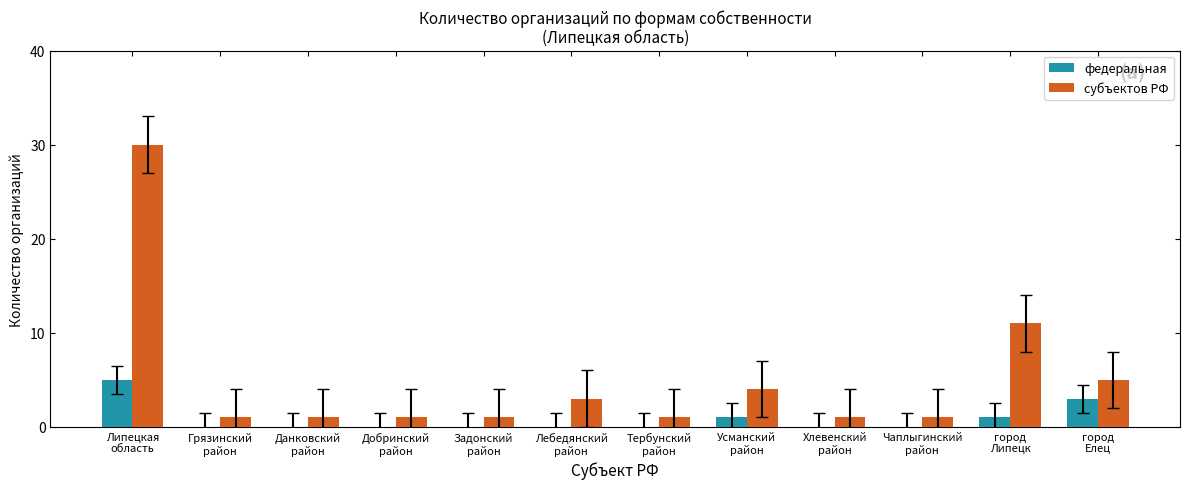

At which category is the sum across all series the highest?

Липецкая
область